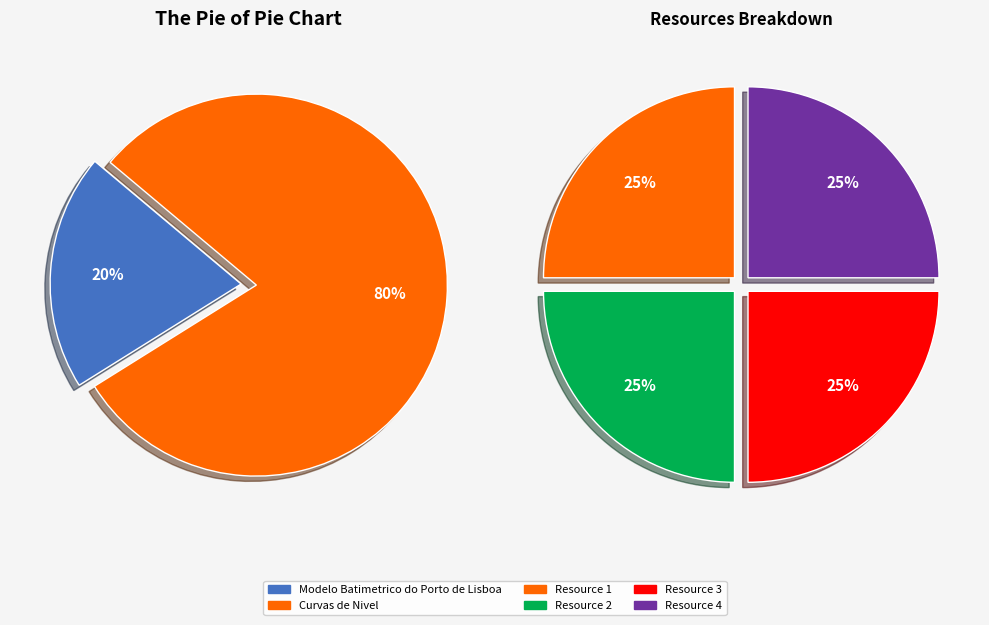

What is the largest slice in the pie chart?

Curvas de Nivel